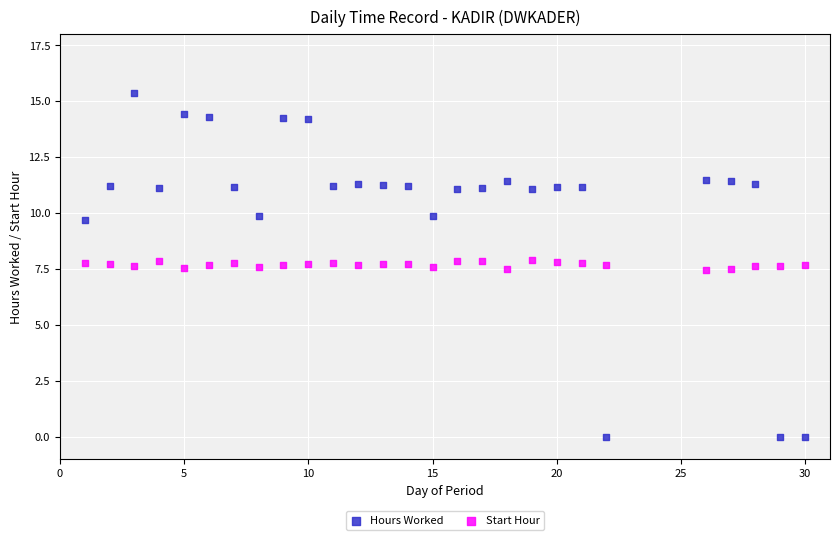

Which series has the widest spread of Y values?

Hours Worked